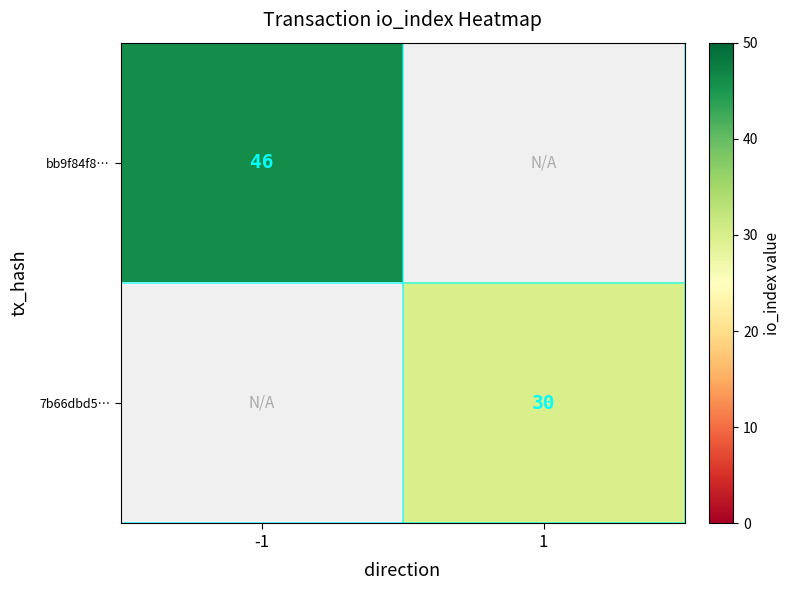

Is the value of 7b66dbd5… at 1 greater than the value of bb9f84f8… at -1?

No